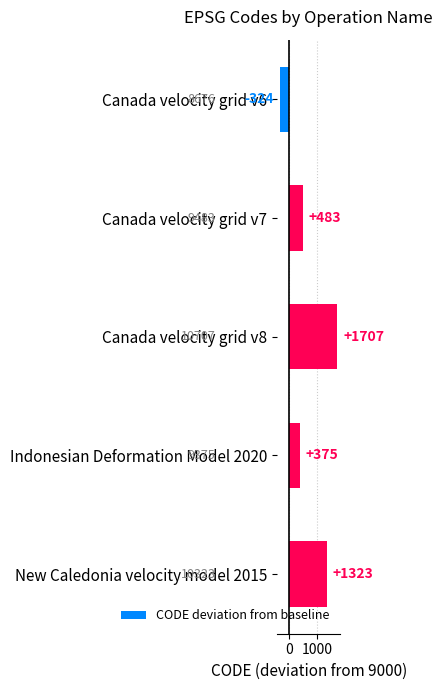

True or false: the data shows 1707 at Canada velocity grid v8.

True